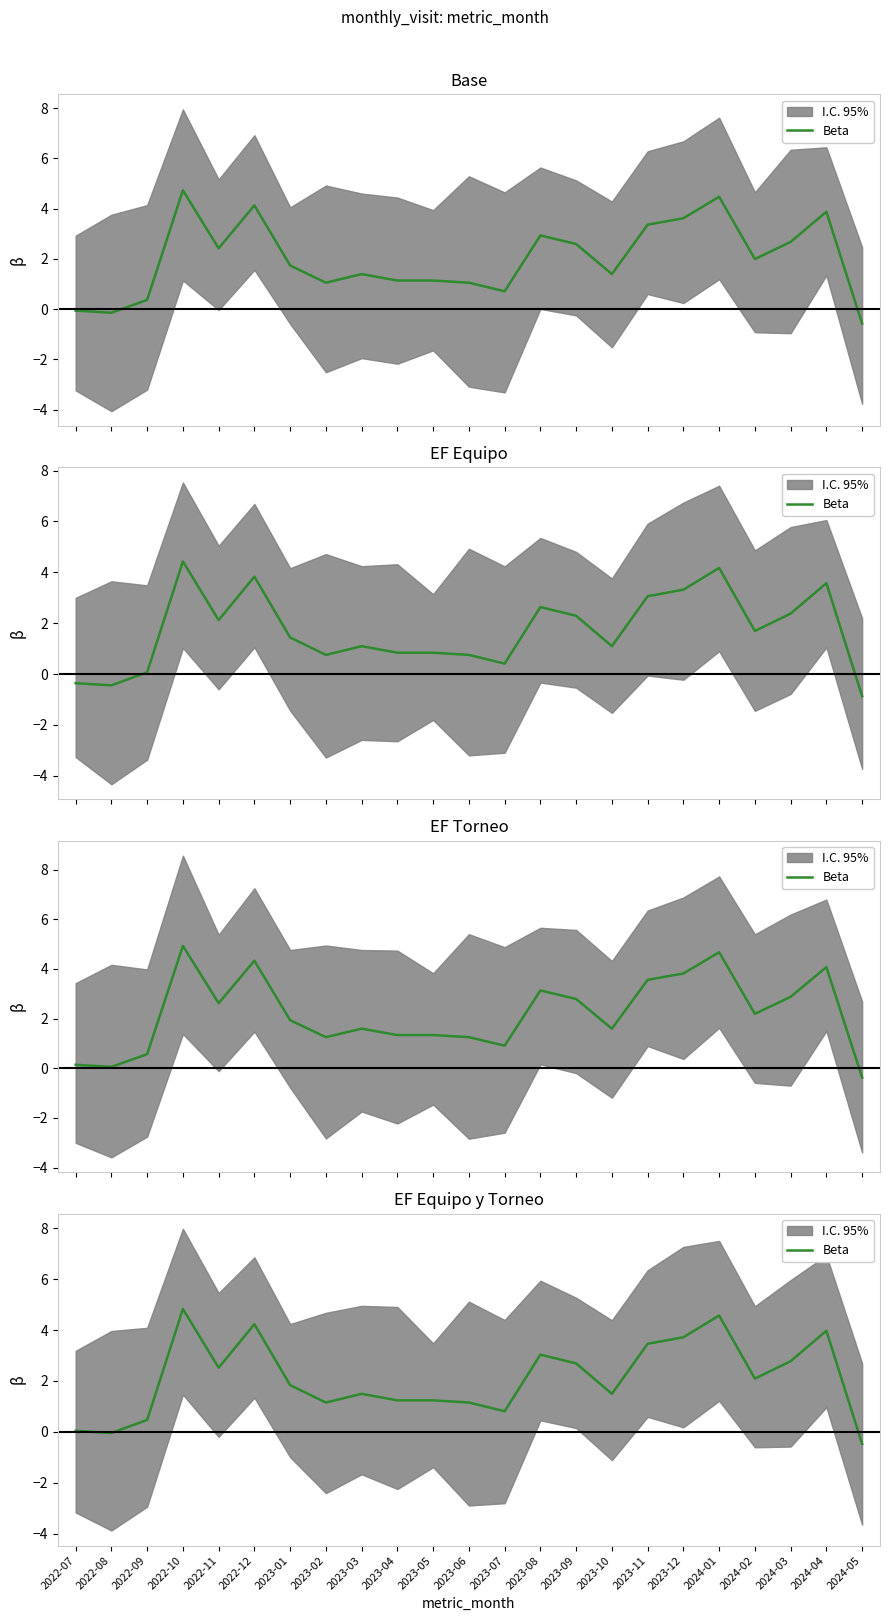

What is the average value?

2.1